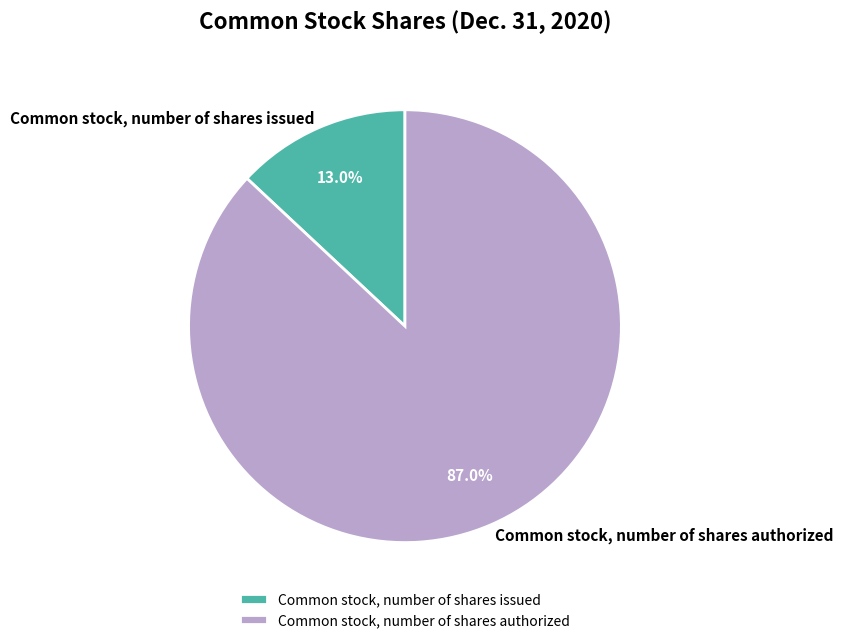

How many slices are in this pie chart?

2